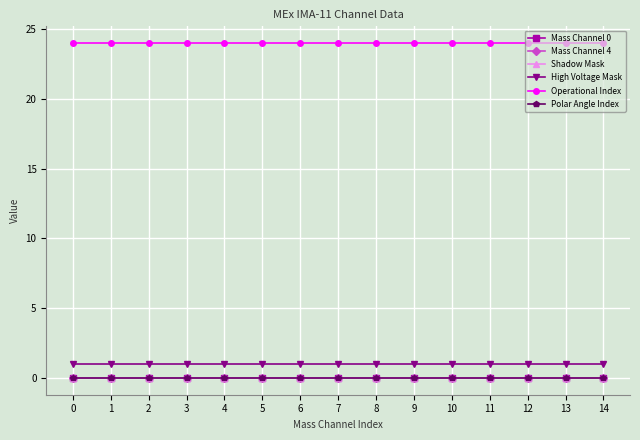

Which series has the widest spread of values?

Mass Channel 0